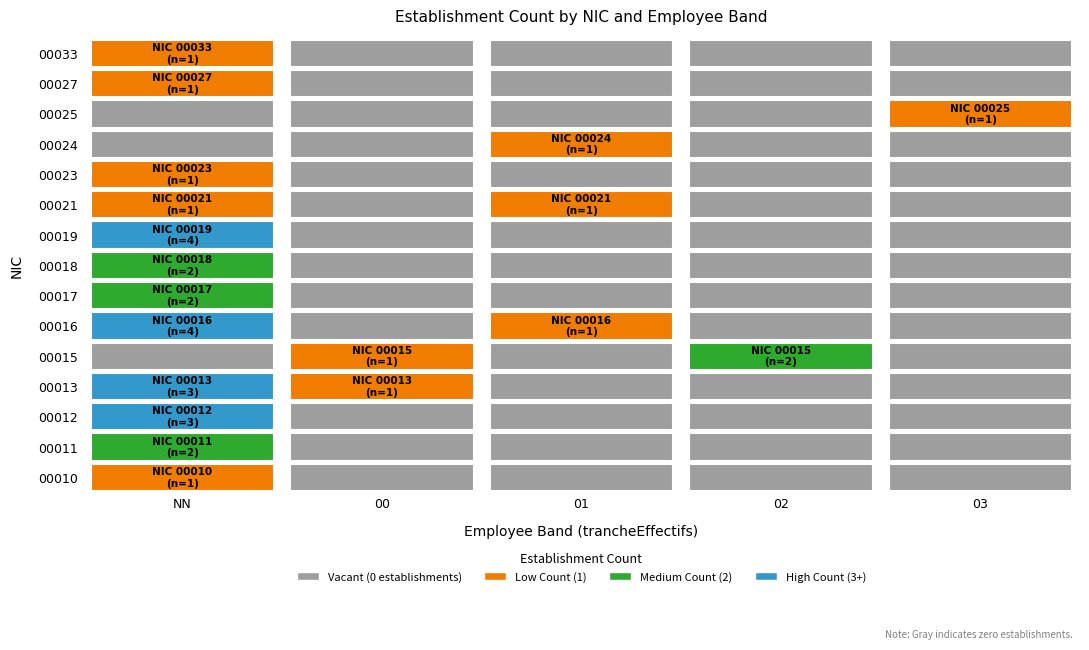

What is the greatest value displayed?

4